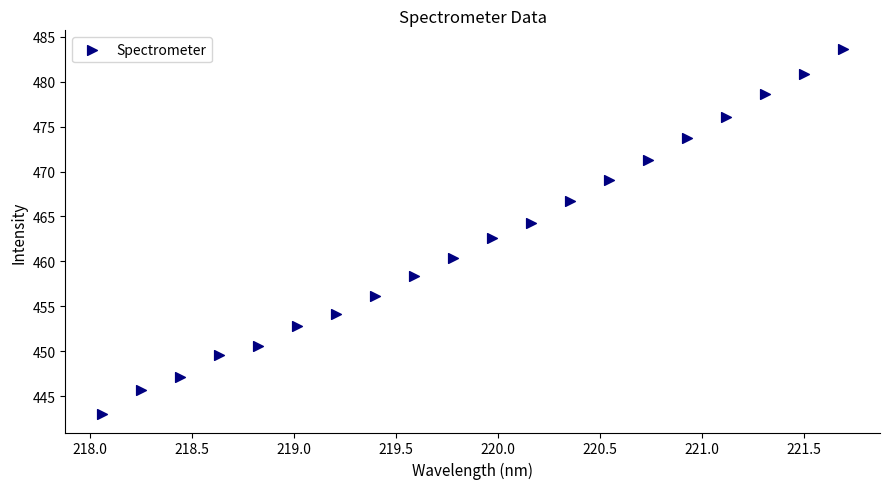

What is the range of Y values (max minus min)?

40.7